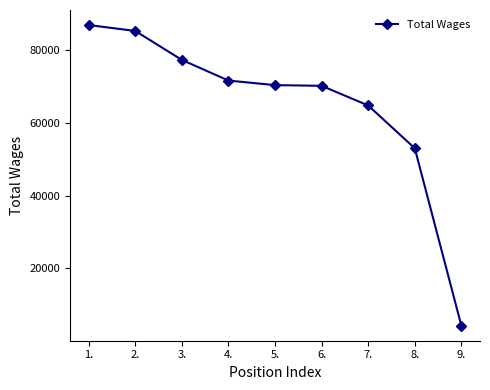

What is the value of the 7th point from the left?

64828